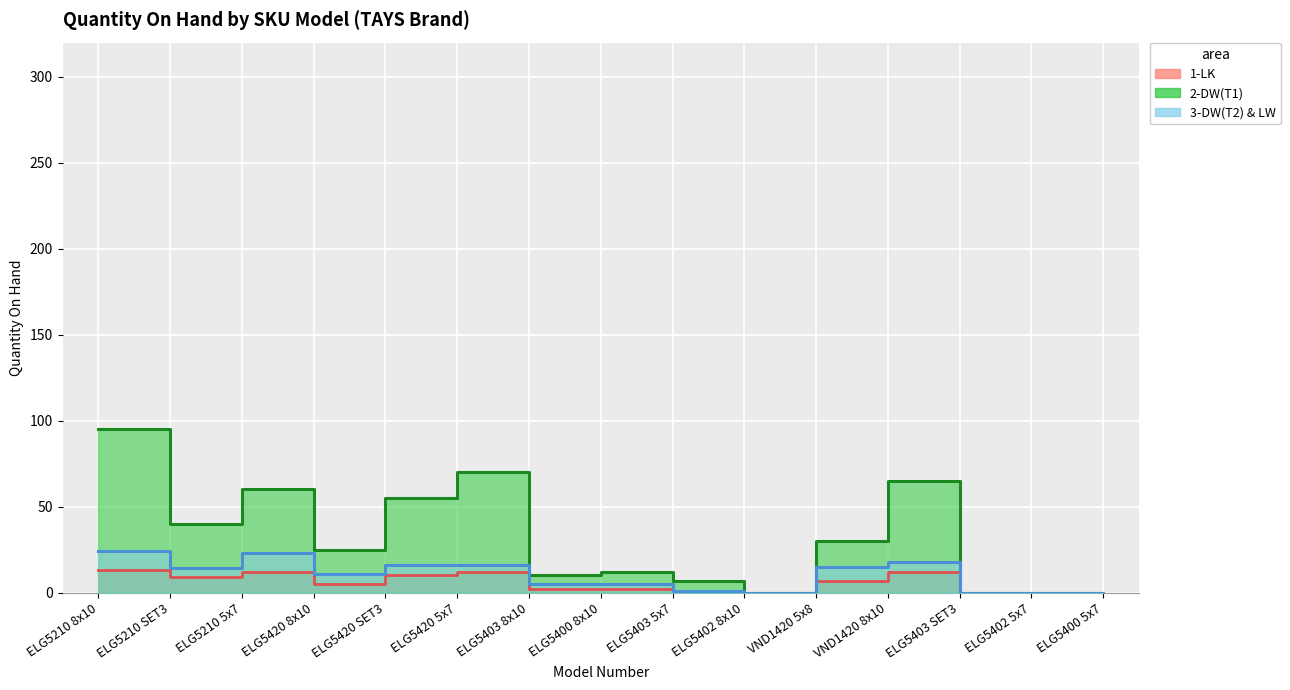

True or false: 3-DW(T2) & LW has more than 1 interior local peaks.

True